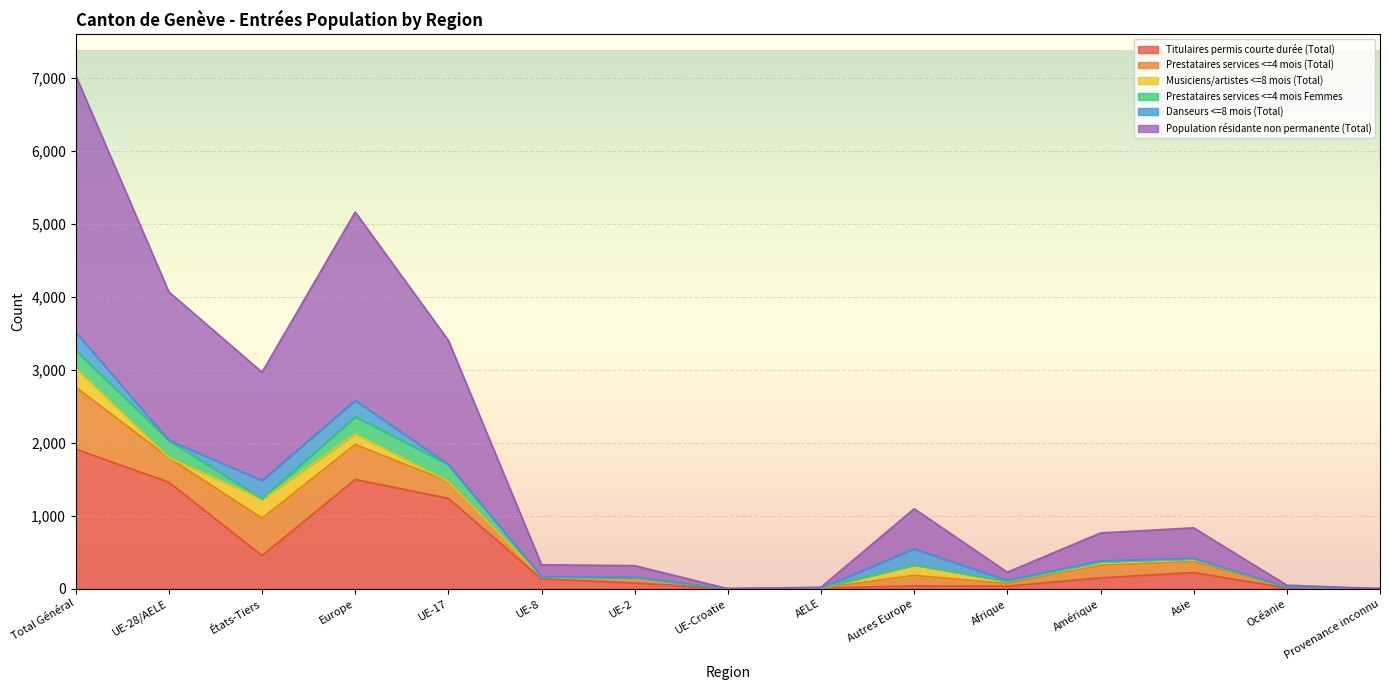

In Population résidante non permanente (Total), how many points are higher than both neighbors (excluding endpoints)?

3